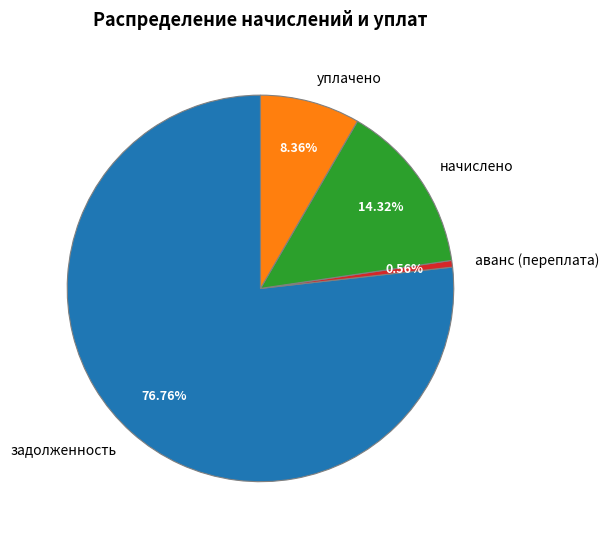

How many slices are in this pie chart?

4